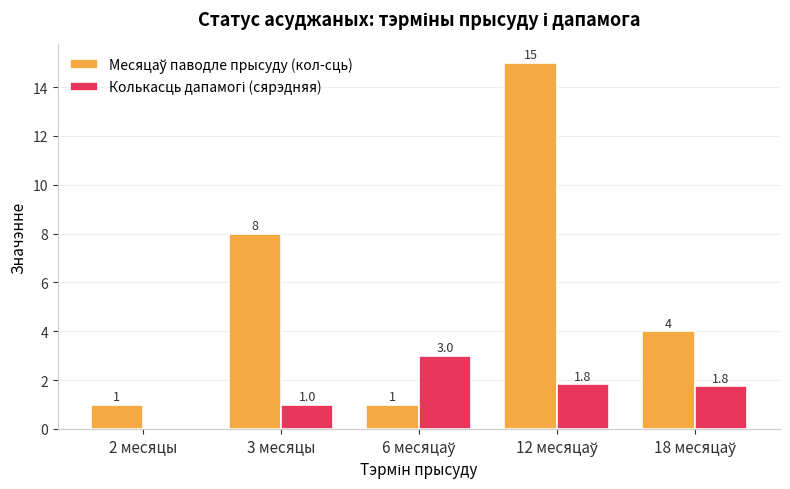

Which series has the largest total across all categories?

Месяцаў паводле прысуду (кол-сць)